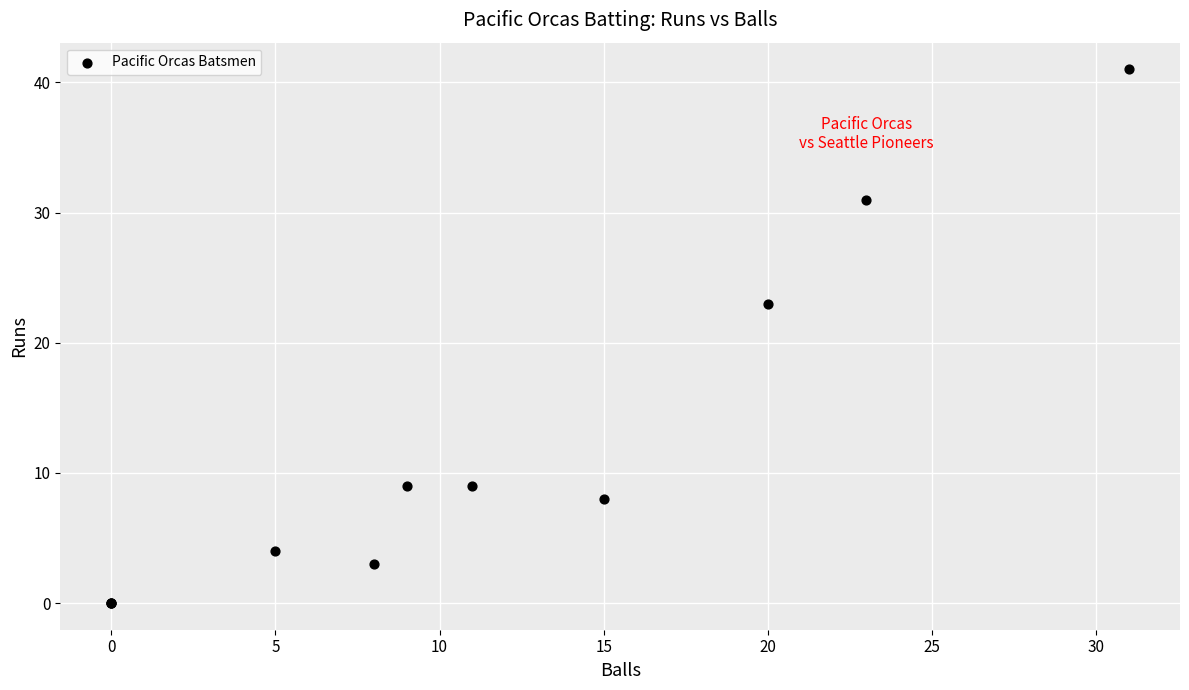

What Y value in the scatter plot is closest to 20?

23